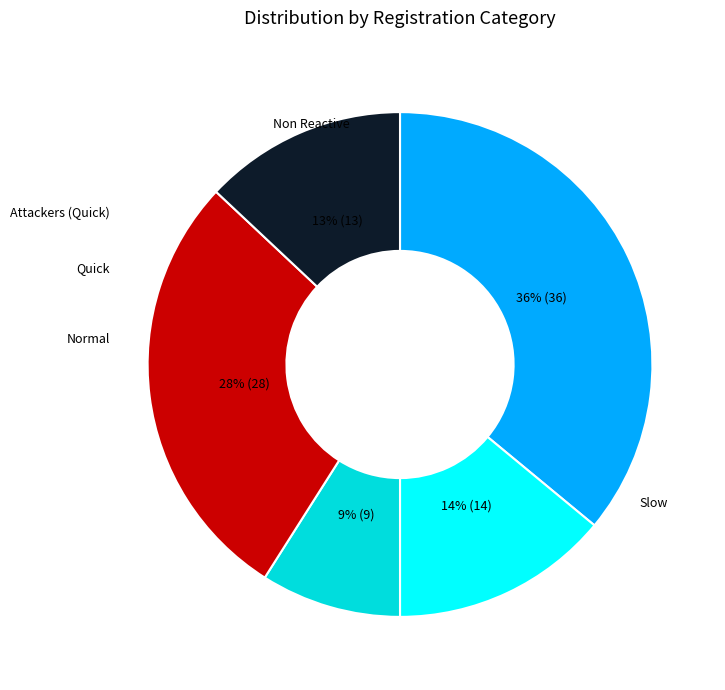

Is there any slice that represents more than half of the pie?

No